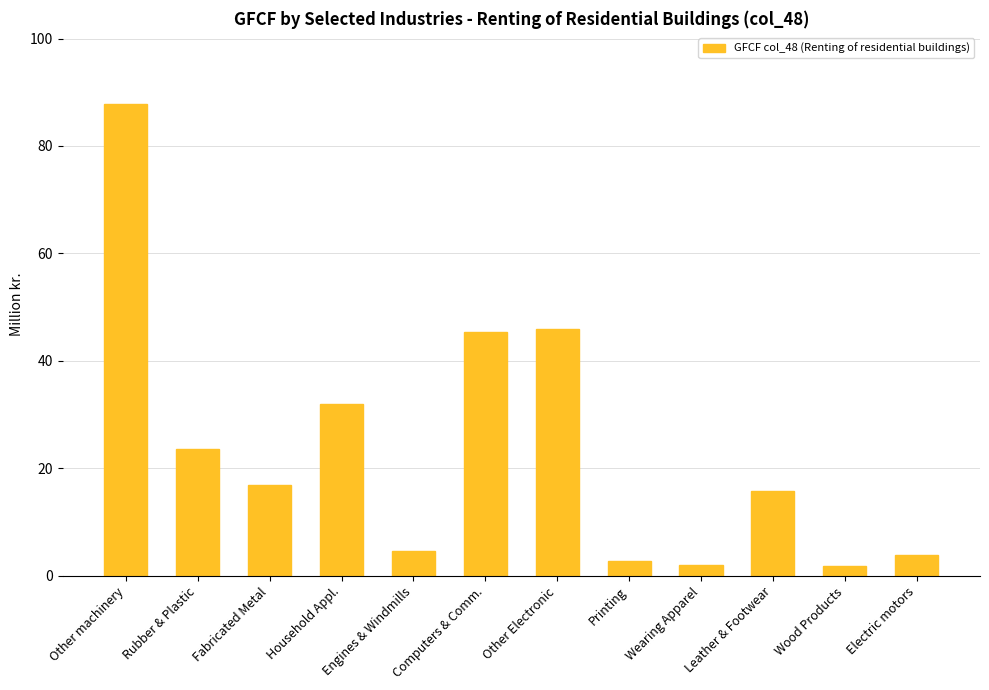

Between Household Appl. and Fabricated Metal, which is larger?

Household Appl.